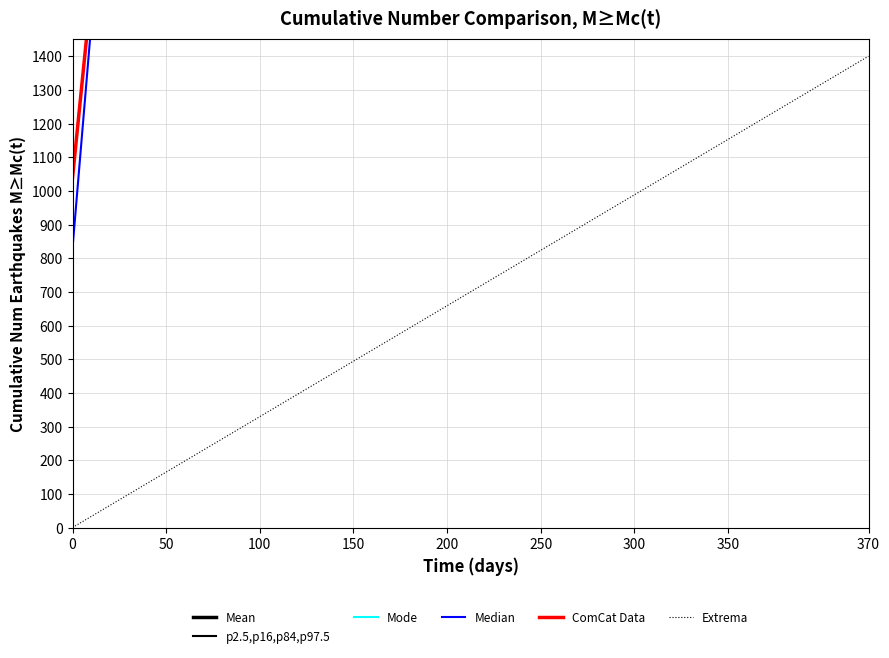

Where does the ComCat Data series first go above 8655?

9